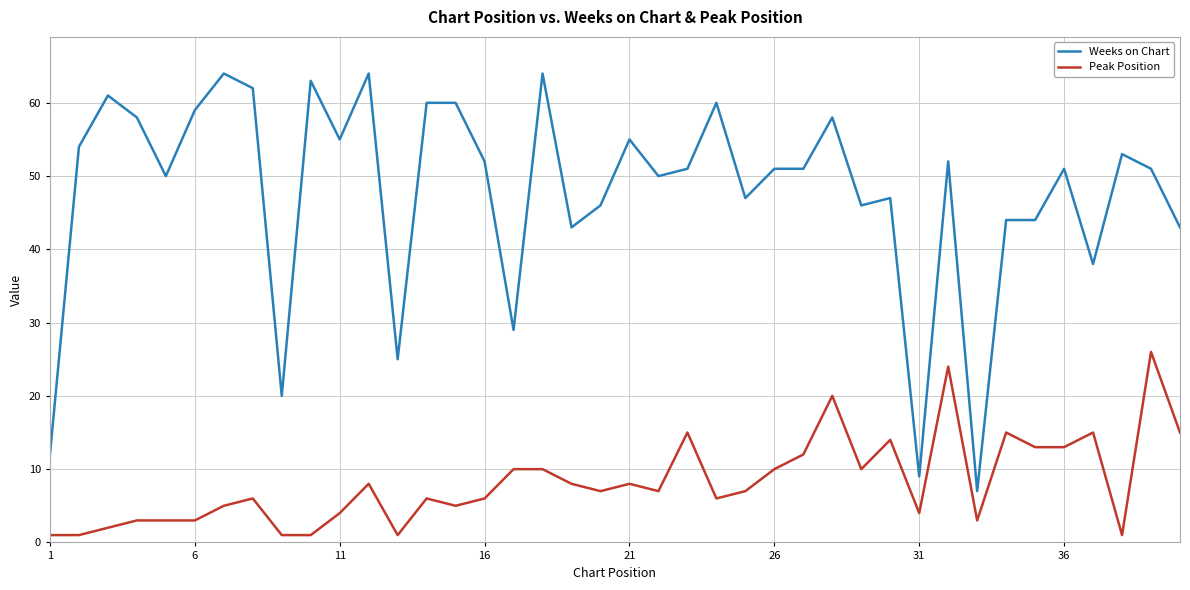

What is the difference between the maximum and minimum values in the Peak Position series?

25